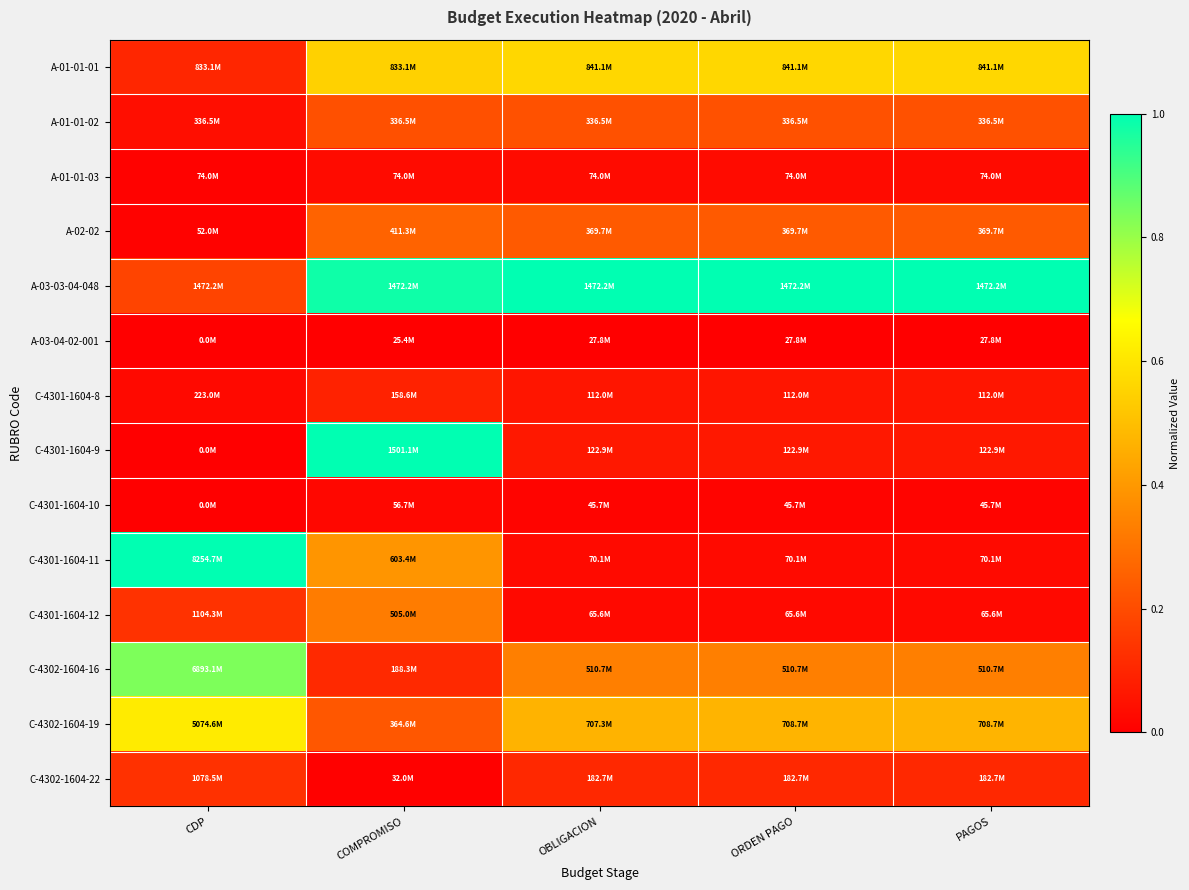

Which category has the lowest value across all series?

CDP